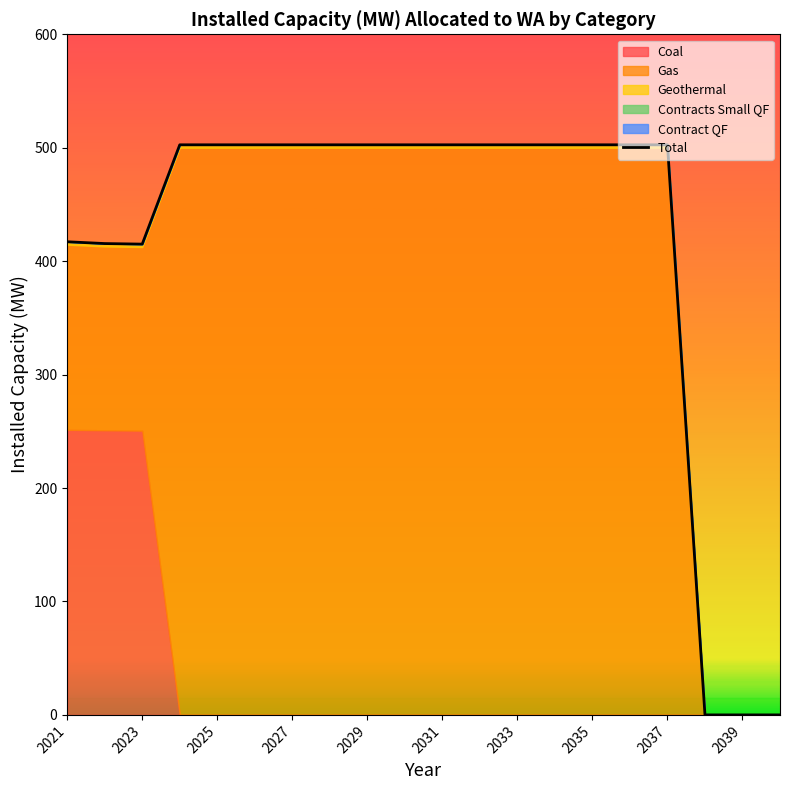

True or false: the data shows 671.4 at 2021.

False